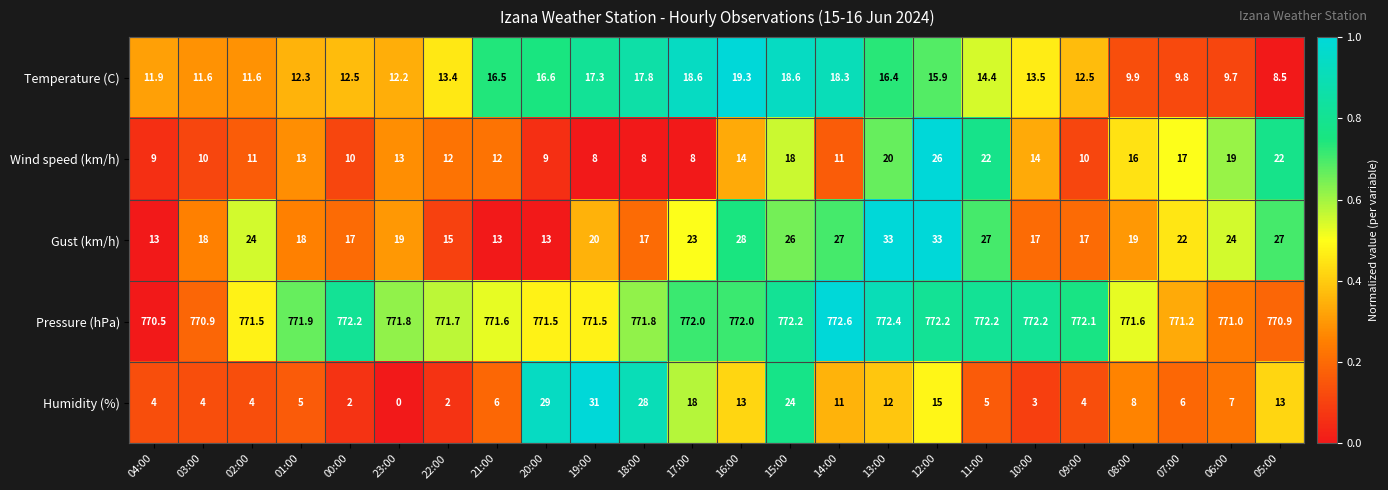

At which label is Temperature (C) closest to 13?

22:00